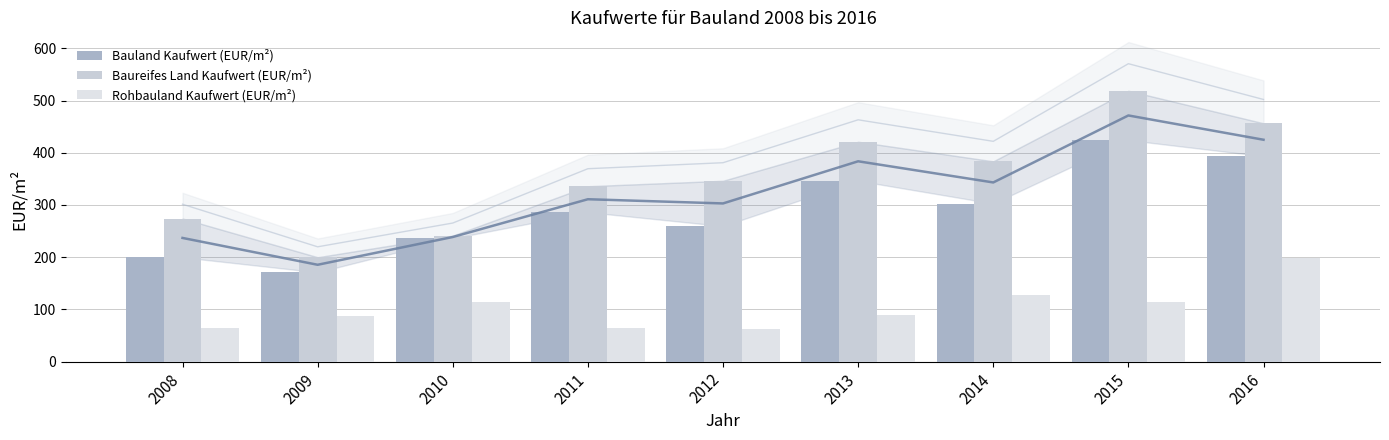

True or false: Bauland Kaufwert (EUR/m²) has a value of 393.5 at 2016.

True